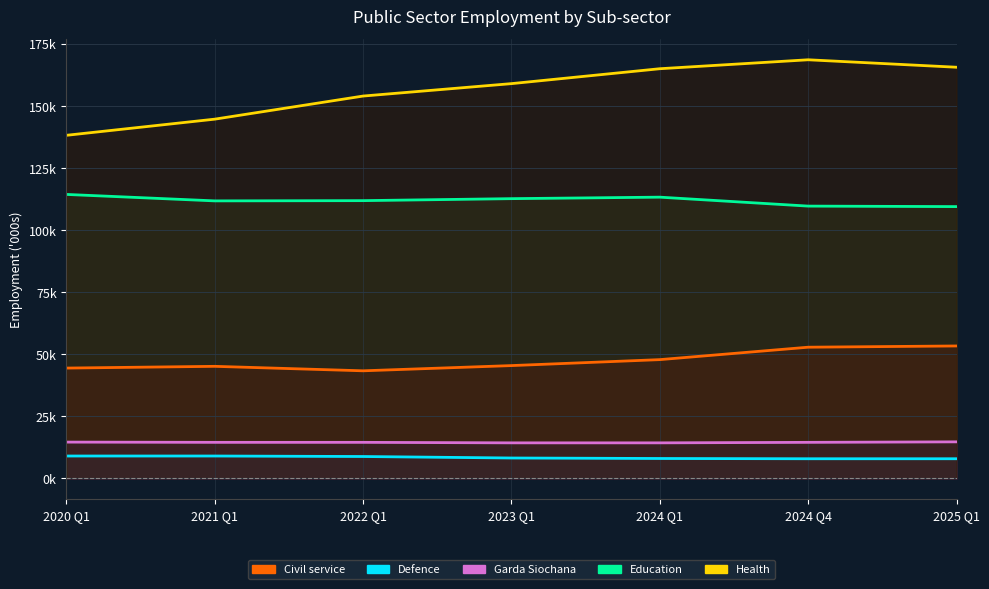

Is it true that Health equals 158900 at 2023 Q1?

True